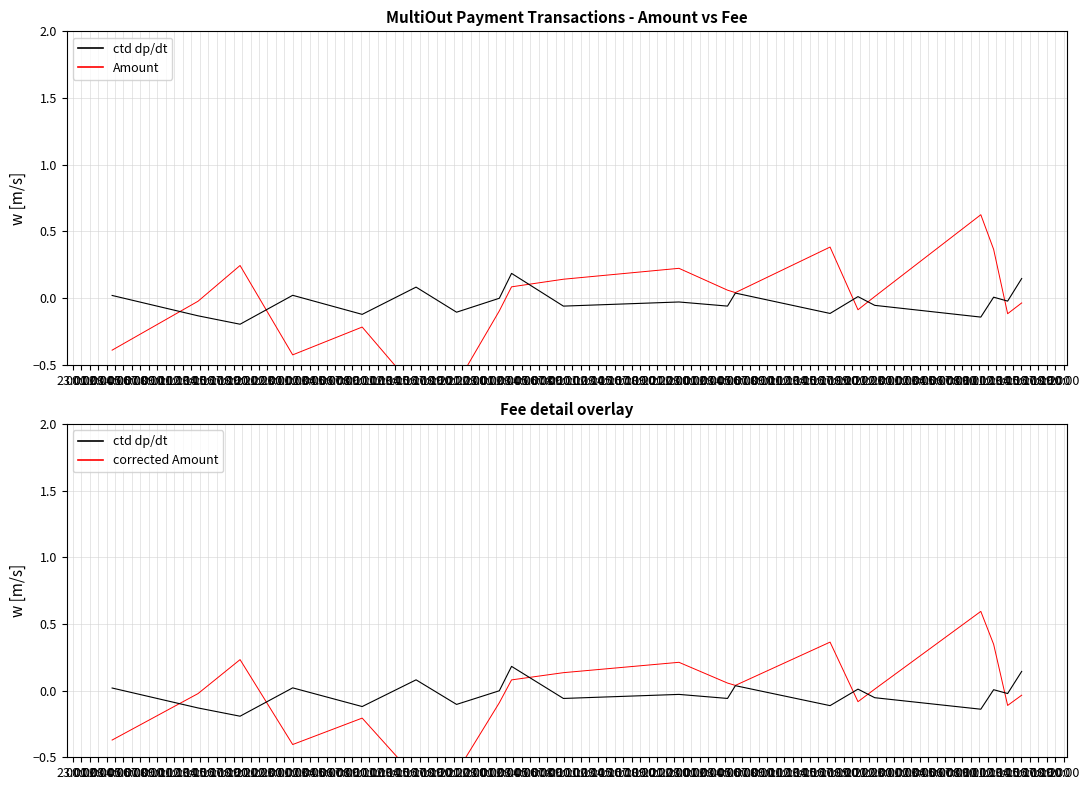

How many categories are shown in the chart?

20